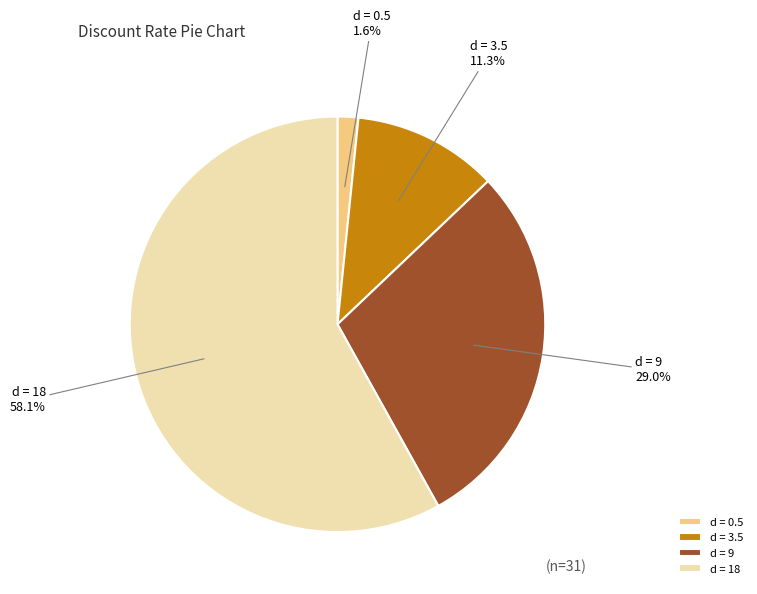

What is the majority slice?

d = 18